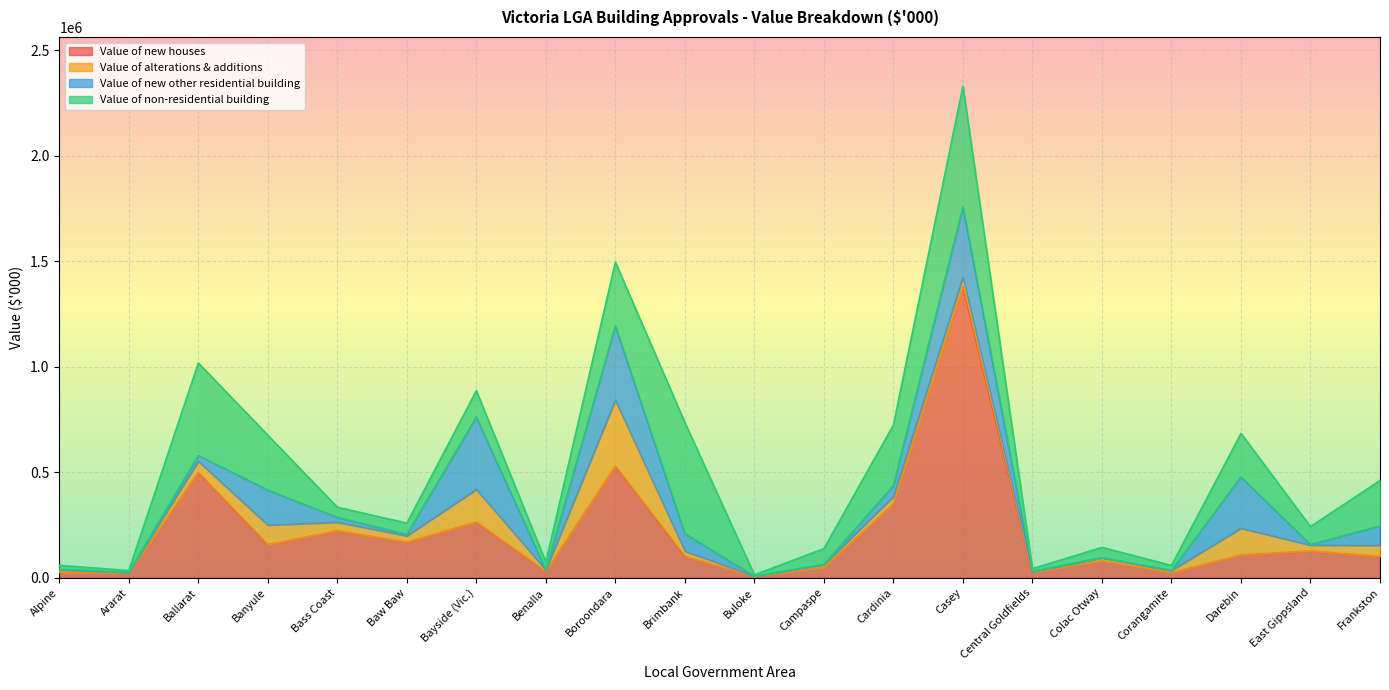

Rank the categories by Value of new houses value from lowest to highest.

Buloke, Ararat, Corangamite, Alpine, Central Goldfields, Benalla, Campaspe, Colac Otway, Frankston, Brimbank, Darebin, East Gippsland, Banyule, Baw Baw, Bass Coast, Bayside (Vic.), Cardinia, Ballarat, Boroondara, Casey